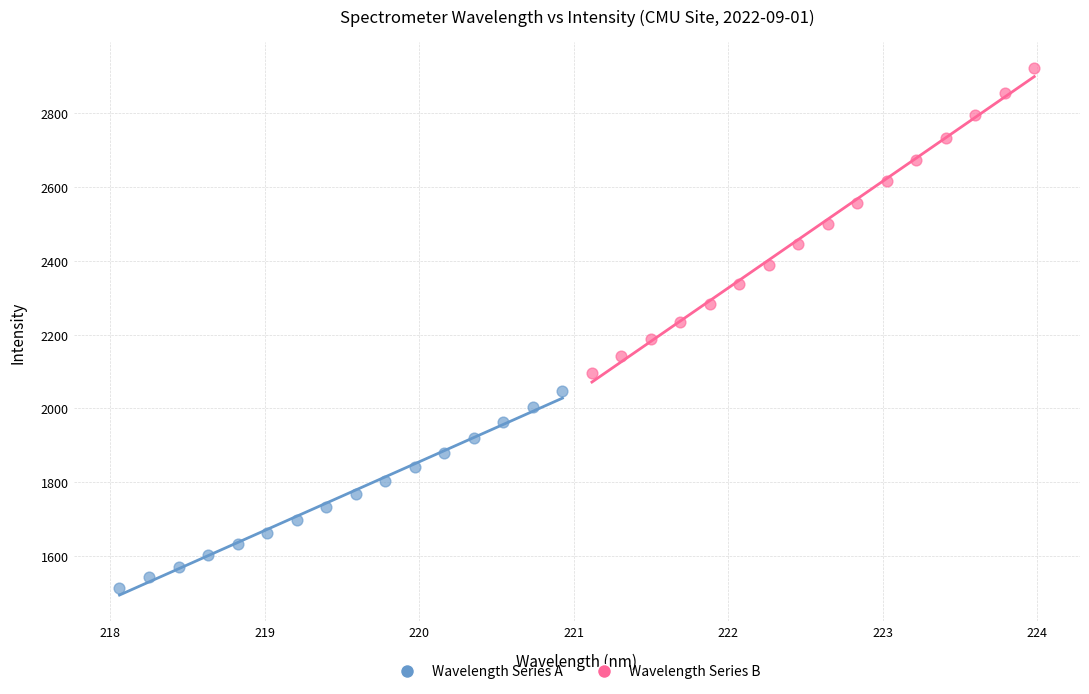

Which series contains the highest Y value?

Wavelength Series B